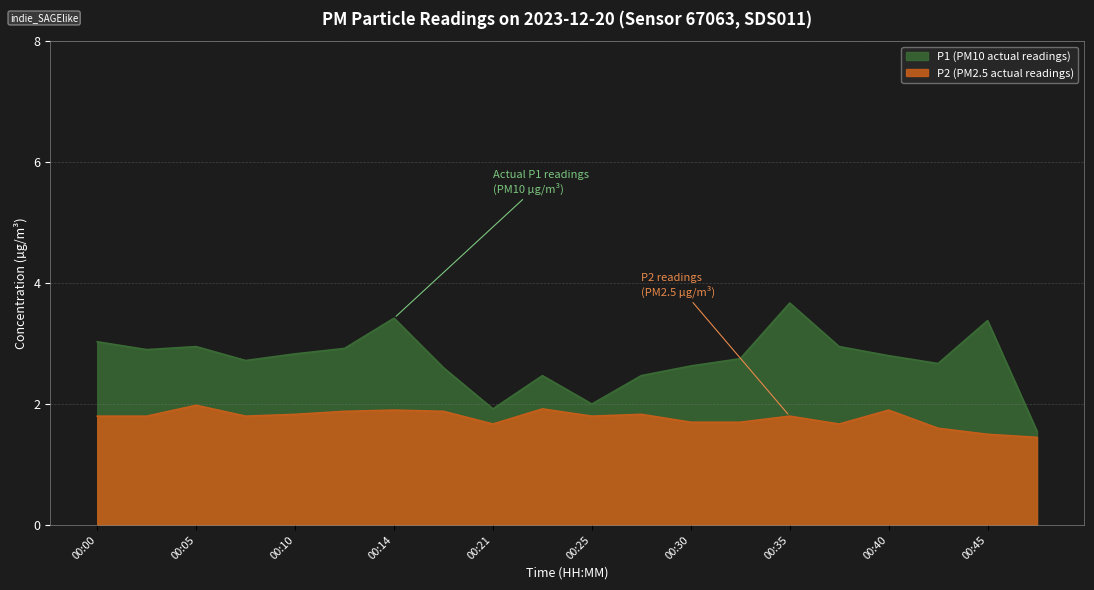

At which category does P1 reach its first local peak?

00:05